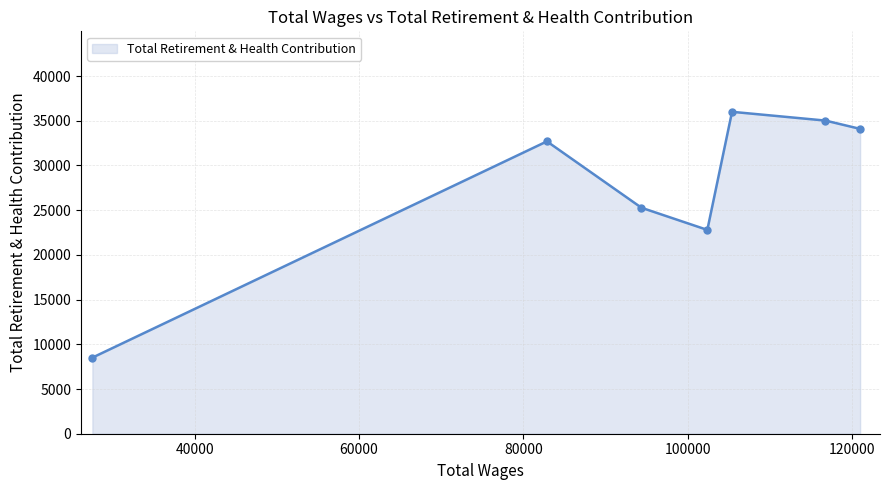

What is the value of the 4th point from the left?

22793